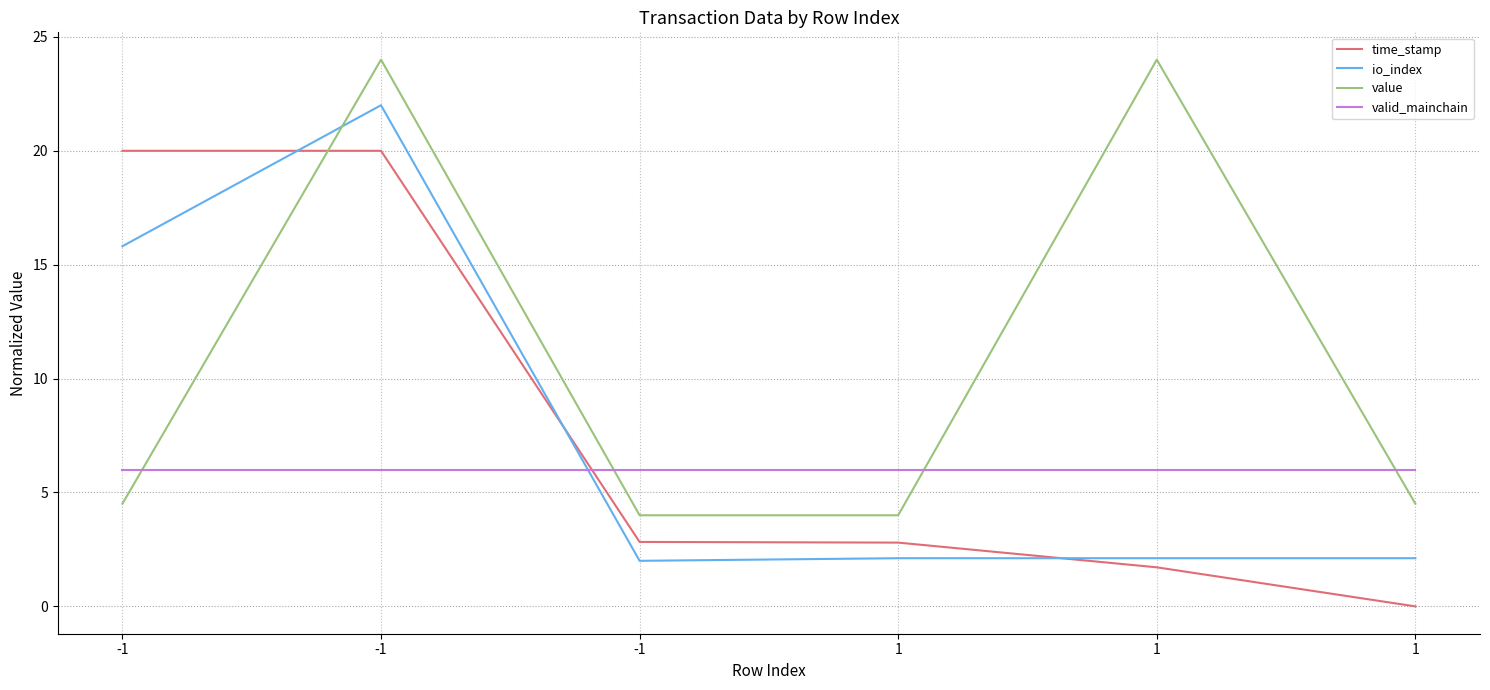

Where do time_stamp and io_index first cross each other?

-1 and -1